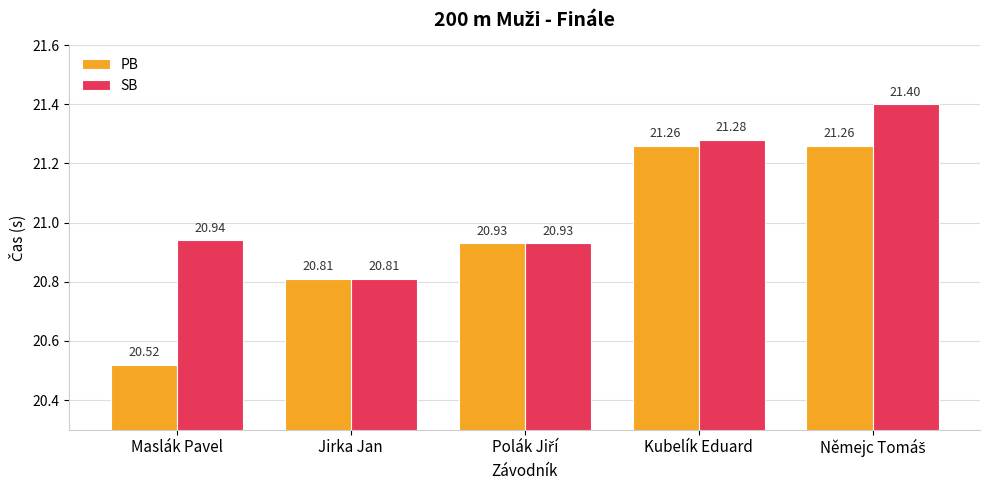

At which label does PB reach its minimum?

Maslák Pavel